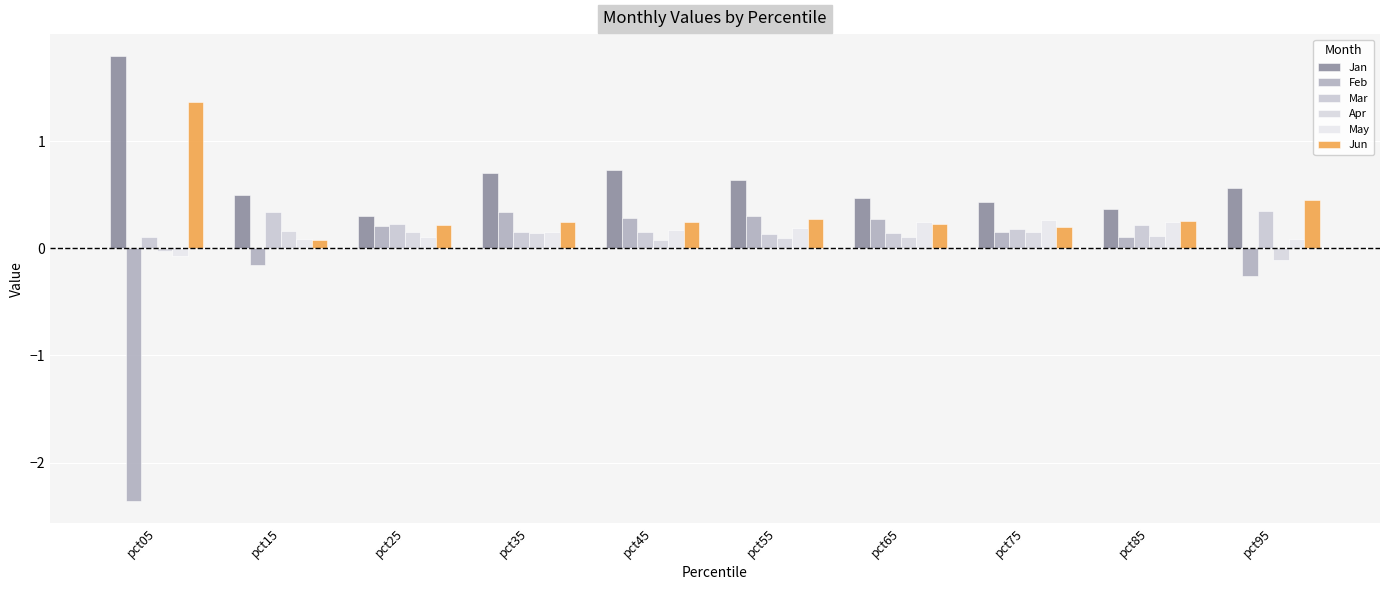

Reading right to left, what are all the values shown in this chart?

Jan: 0.6	0.4	0.4	0.5	0.6	0.7	0.7	0.3	0.5	1.8
Feb: -0.3	0.1	0.2	0.3	0.3	0.3	0.3	0.2	-0.2	-2.4
Mar: 0.3	0.2	0.2	0.1	0.1	0.2	0.2	0.2	0.3	0.1
Apr: -0.1	0.1	0.2	0.1	0.1	0.1	0.1	0.2	0.2	-0.0
May: 0.1	0.2	0.3	0.2	0.2	0.2	0.2	0.1	0.1	-0.1
Jun: 0.5	0.3	0.2	0.2	0.3	0.2	0.2	0.2	0.1	1.4